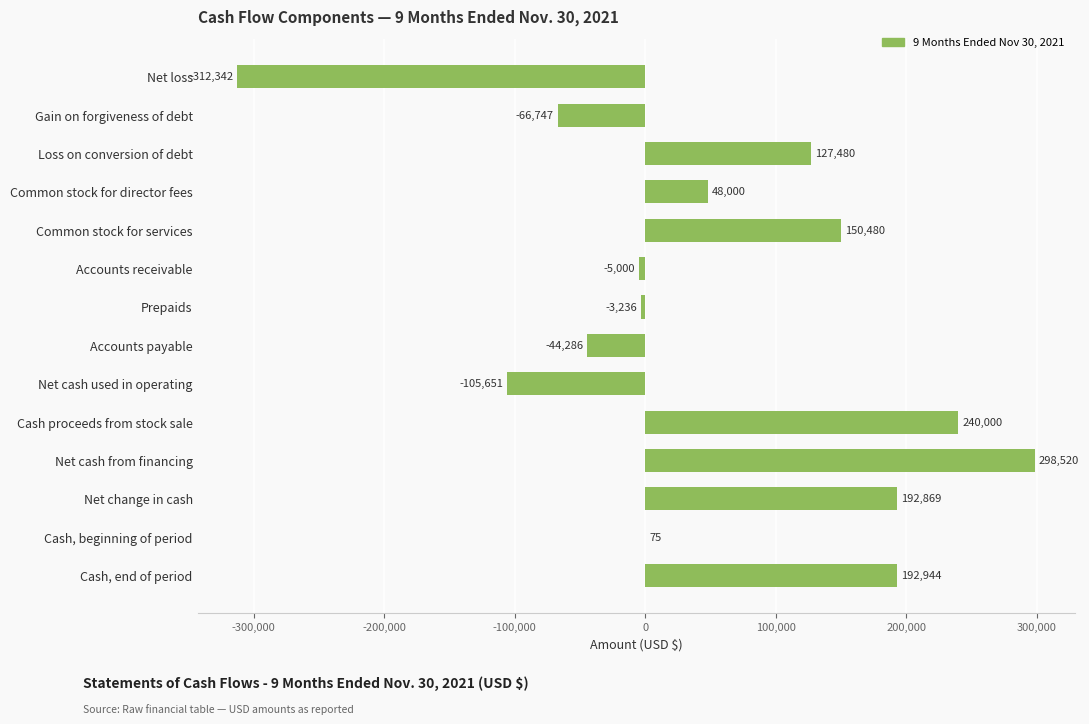

Which label corresponds to the largest value in the chart?

Net cash from financing